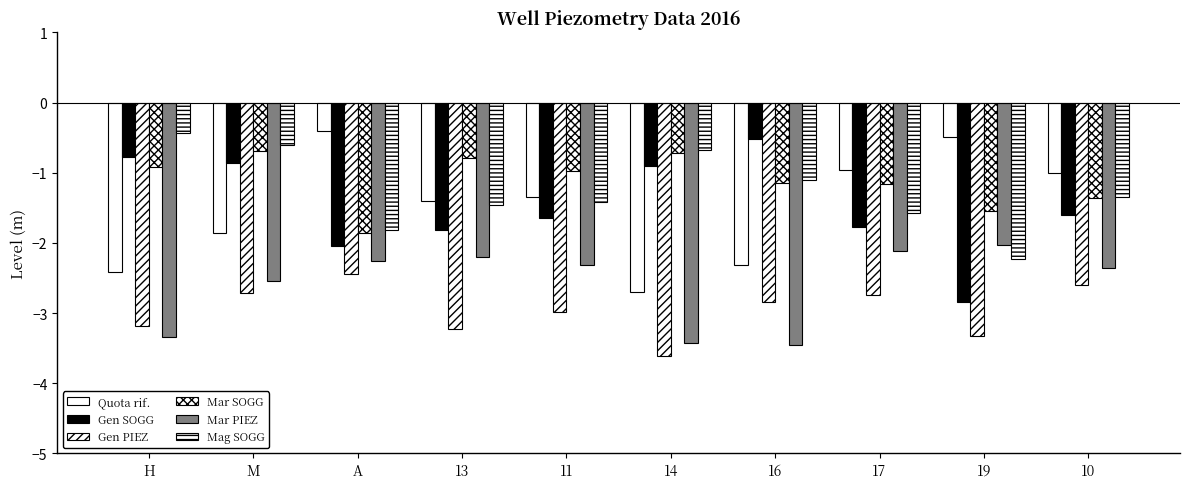

At how many categories does at least one series exceed -1?

9